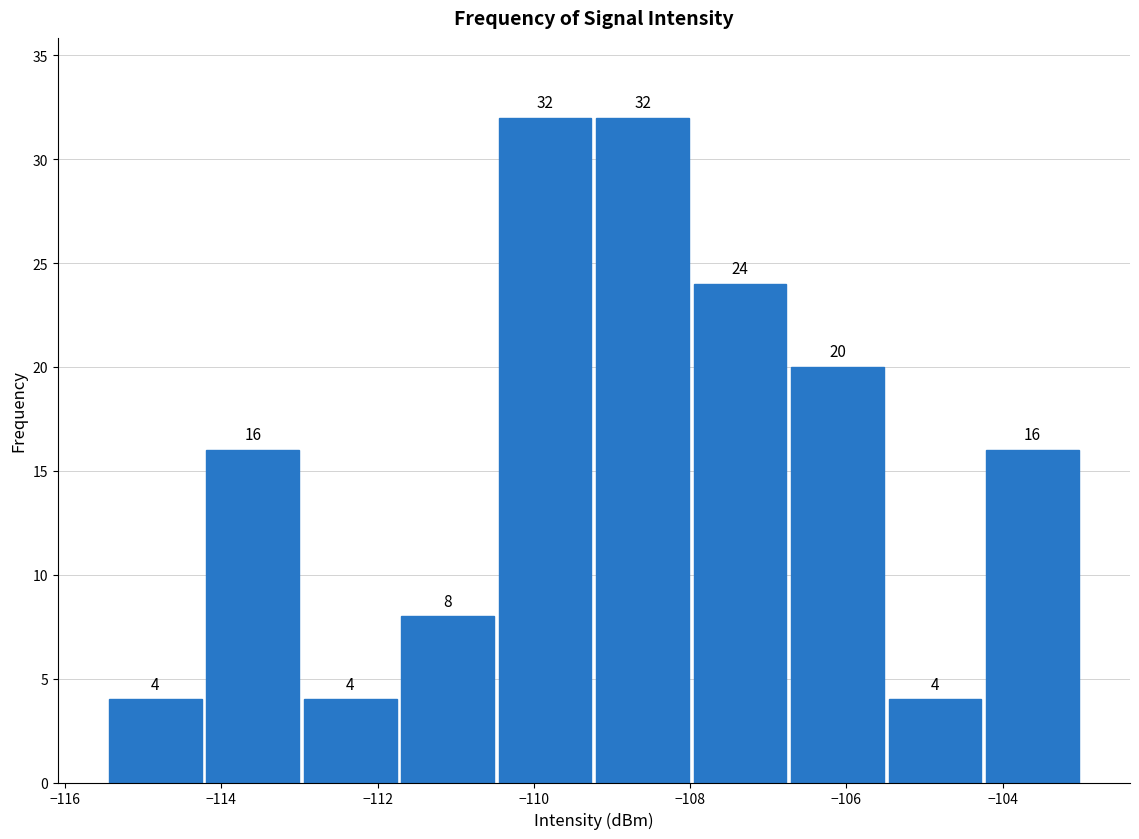

How tall is the bar that spans -115.4 to -114.2 on the x-axis? The bar edges are not printed on the chart, so give them approximately, as read against the axis.

4